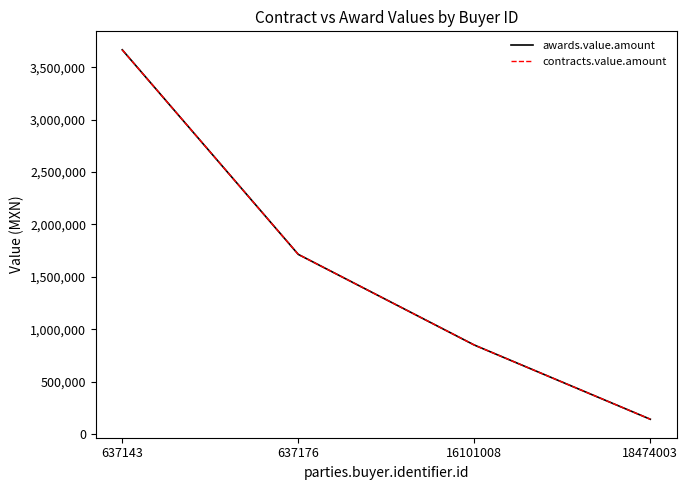

True or false: awards.value.amount and contracts.value.amount cross at least once.

False